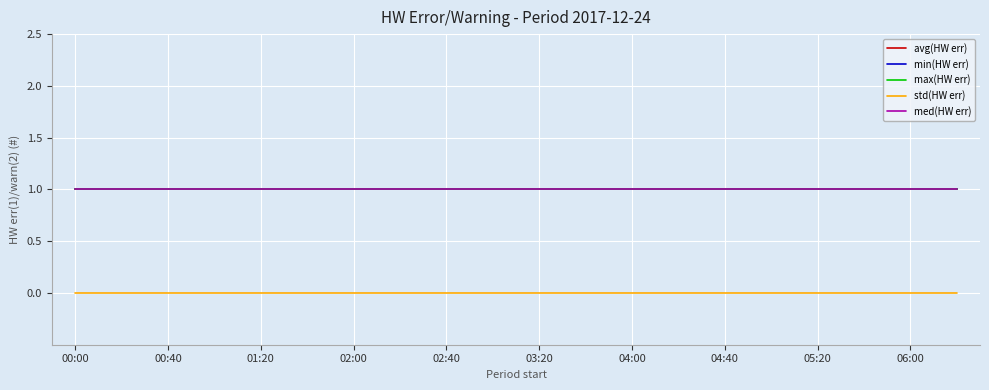

At which category does the chart reach its peak across all series?

00:00